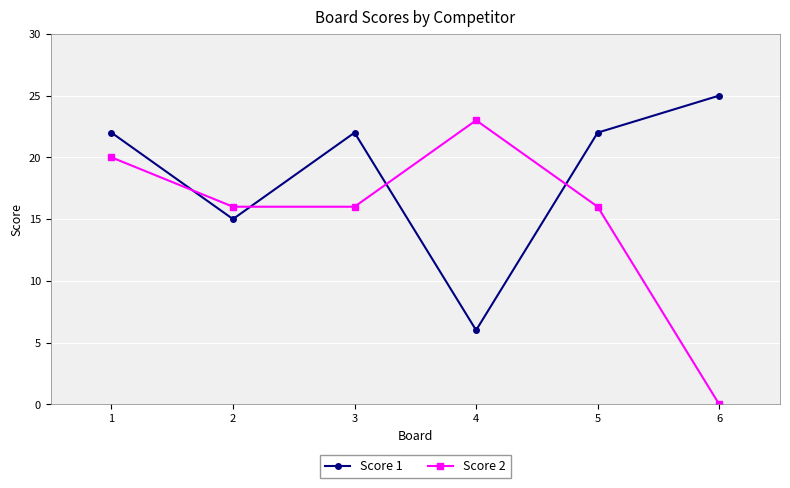

Is it true that Score 2 equals 16 at 5?

True